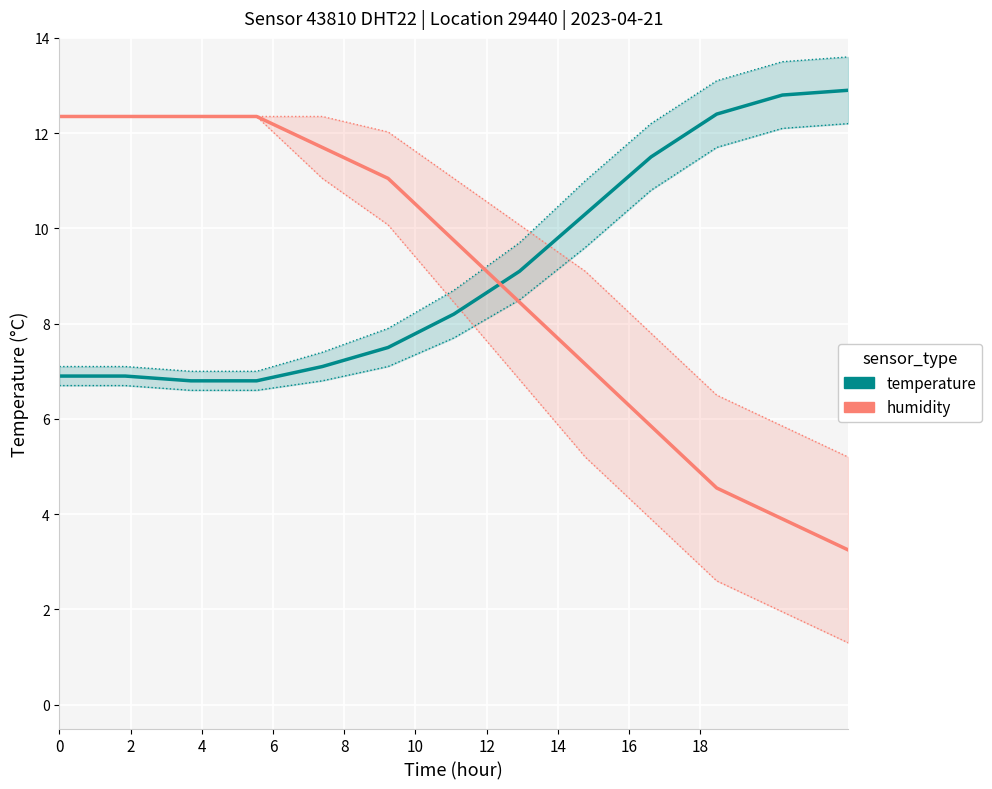

Which series ends up on top after the final intersection of temperature and humidity?

temperature